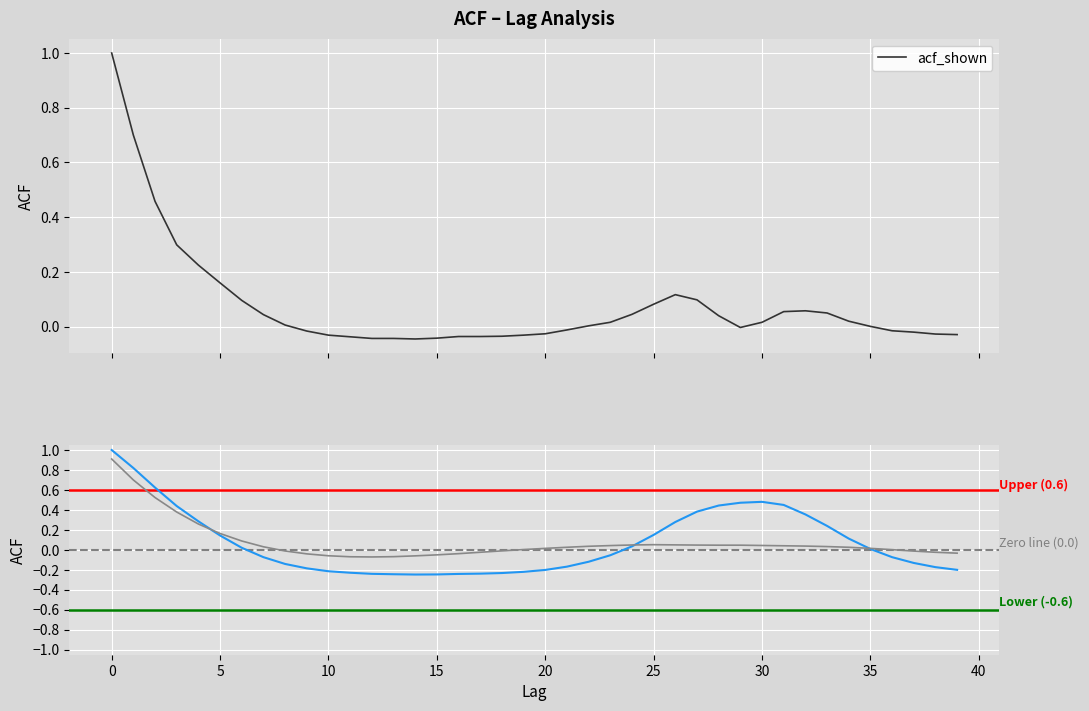

How many values in the acf_shown series exceed 0?

22